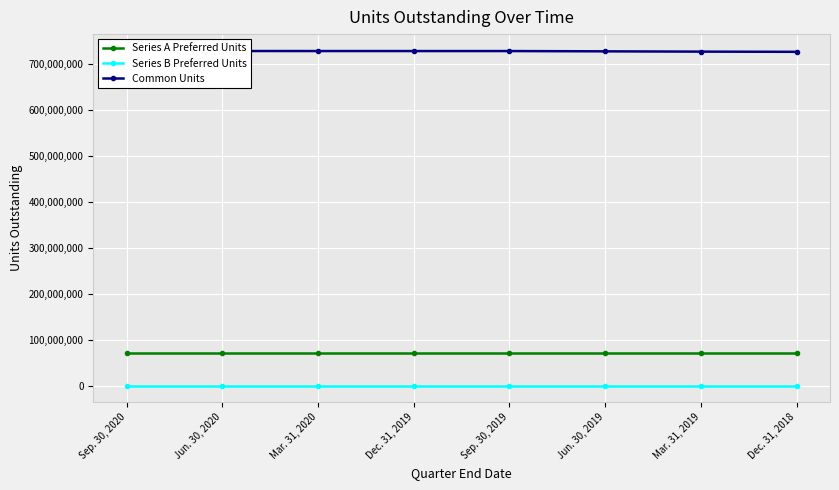

Which series has the largest total across all categories?

Common Units